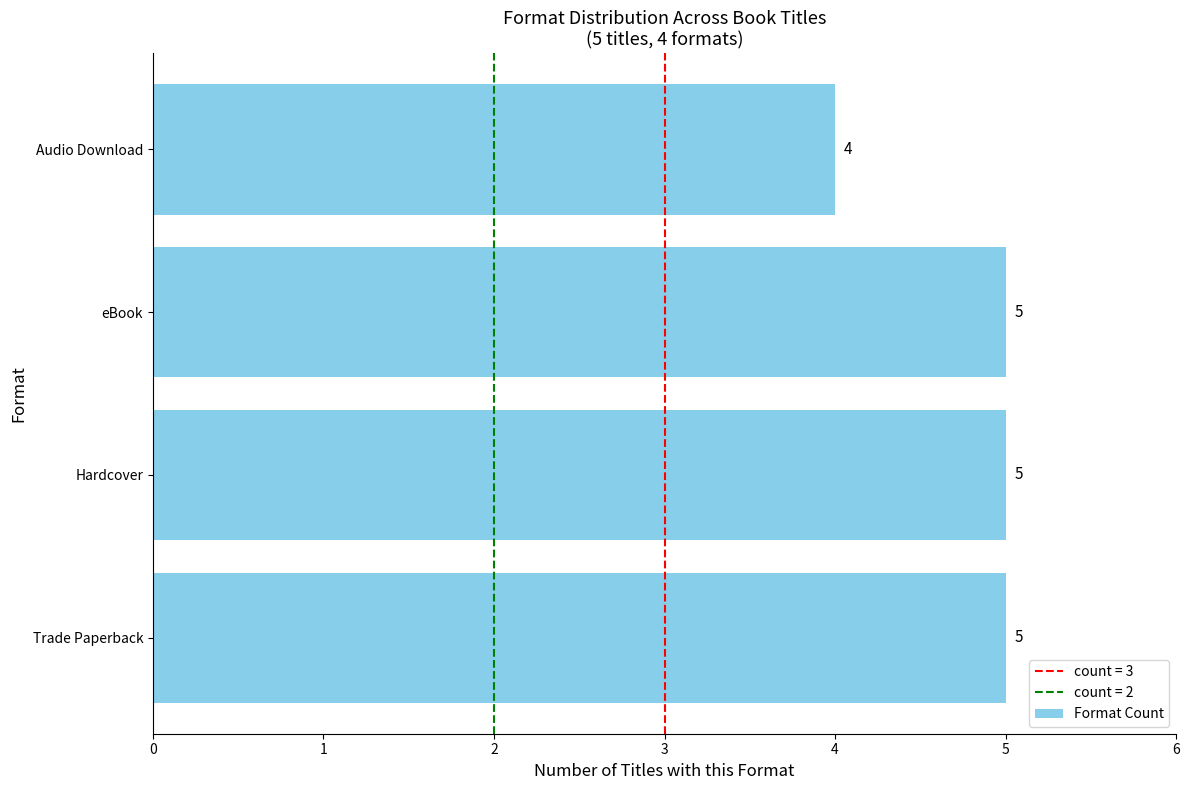

What is the smallest value displayed?

4